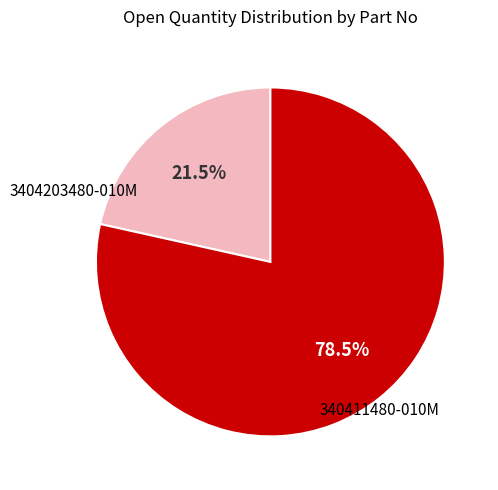

What is the total percentage of 340411480-010M and 3404203480-010M?

100.0%